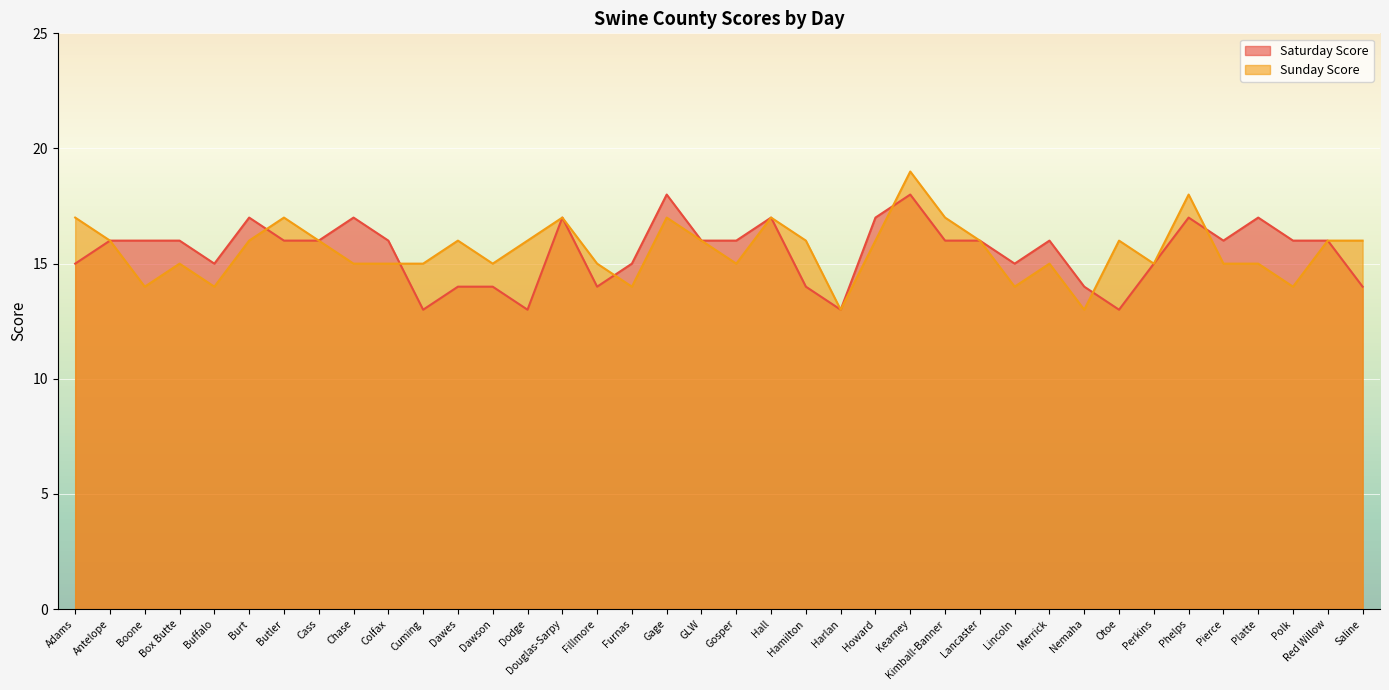

What is the label of the 10th point from the right?

Merrick